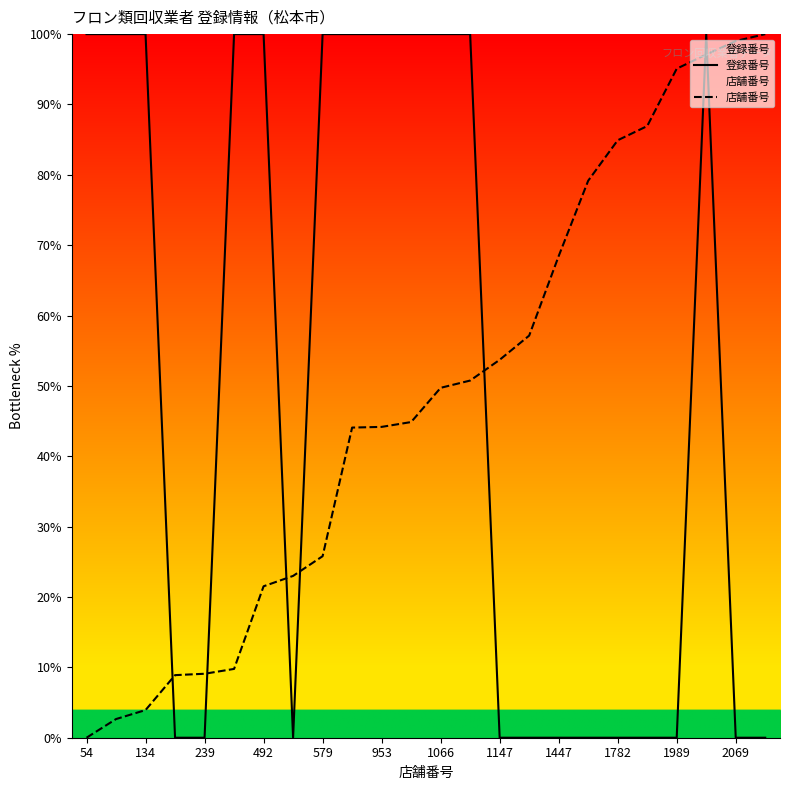

How many intersections are there between 登録番号 and 店舗番号?

7